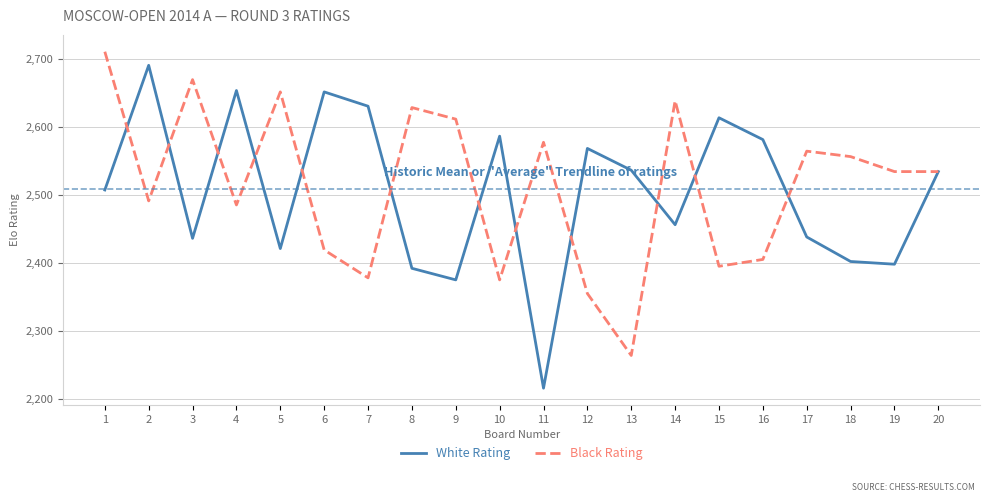

Which series has the largest total across all categories?

Black Rating